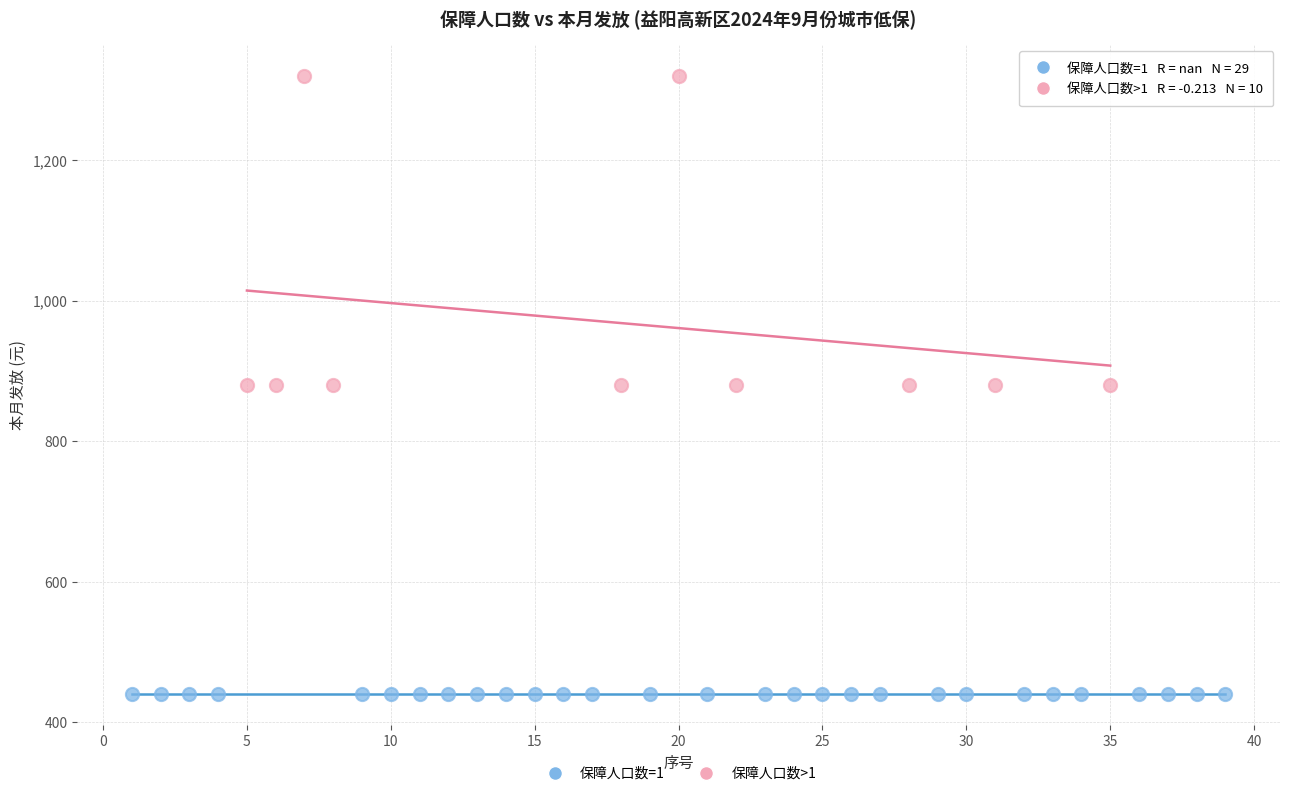

Which series contains the highest Y value?

保障人口数>1